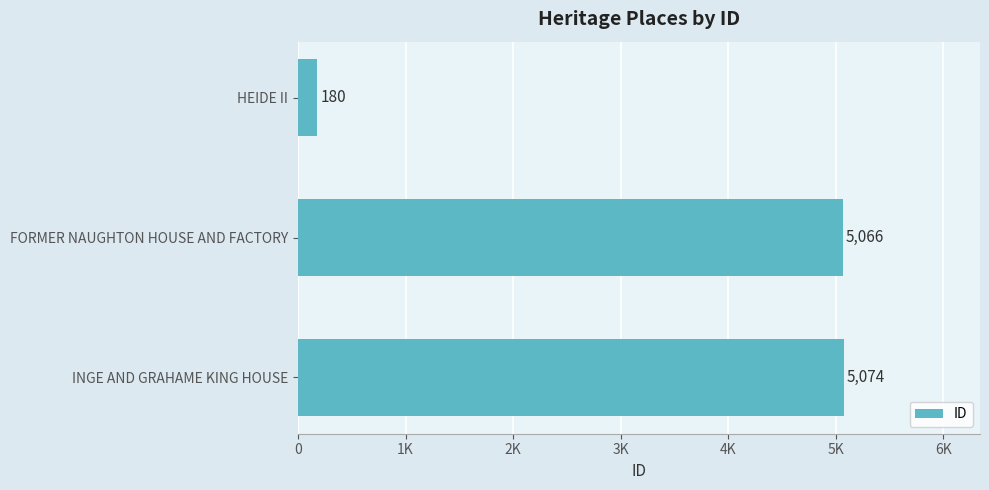

Rank the categories by value from lowest to highest.

HEIDE II, FORMER NAUGHTON HOUSE AND FACTORY, INGE AND GRAHAME KING HOUSE